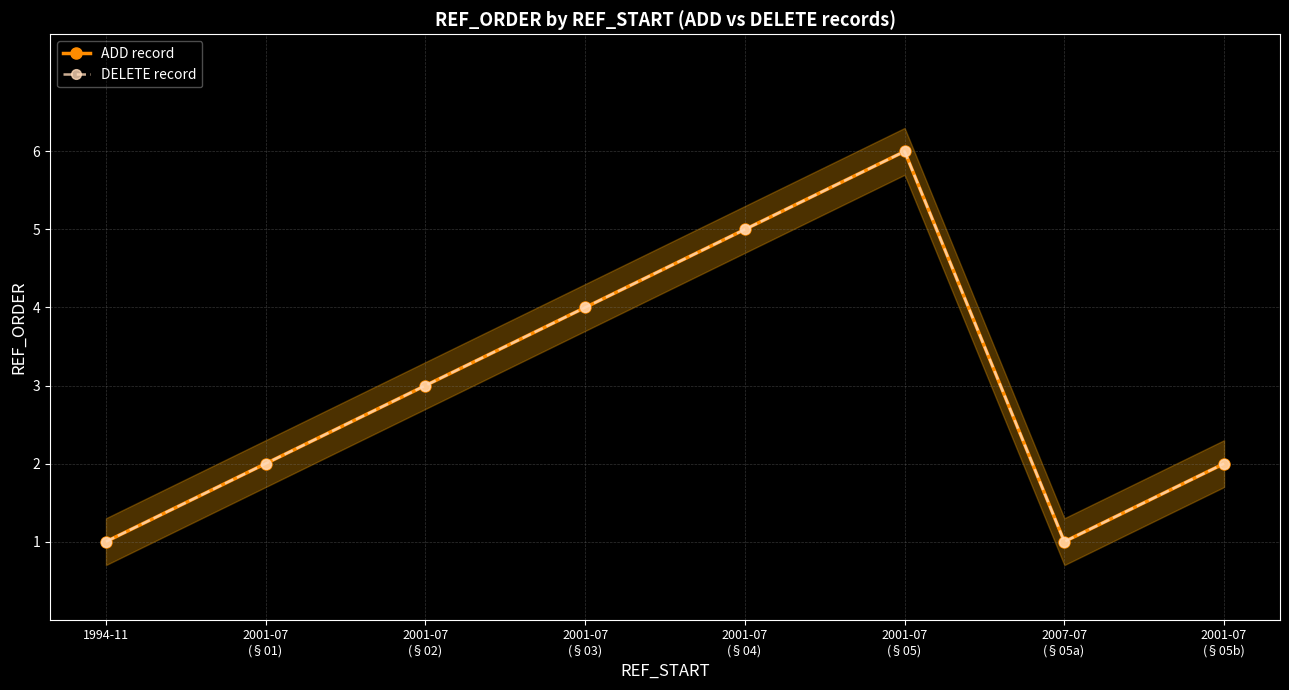

Does the chart display data point markers on the line(s)?

Yes